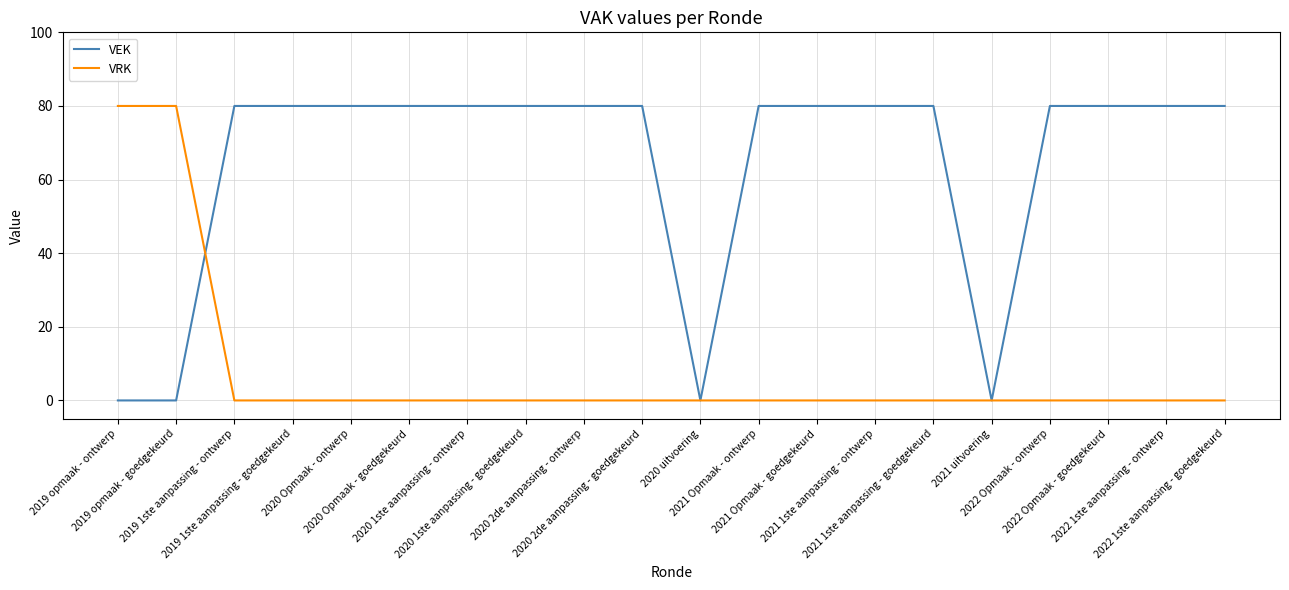

Does the chart have visible grid lines?

Yes